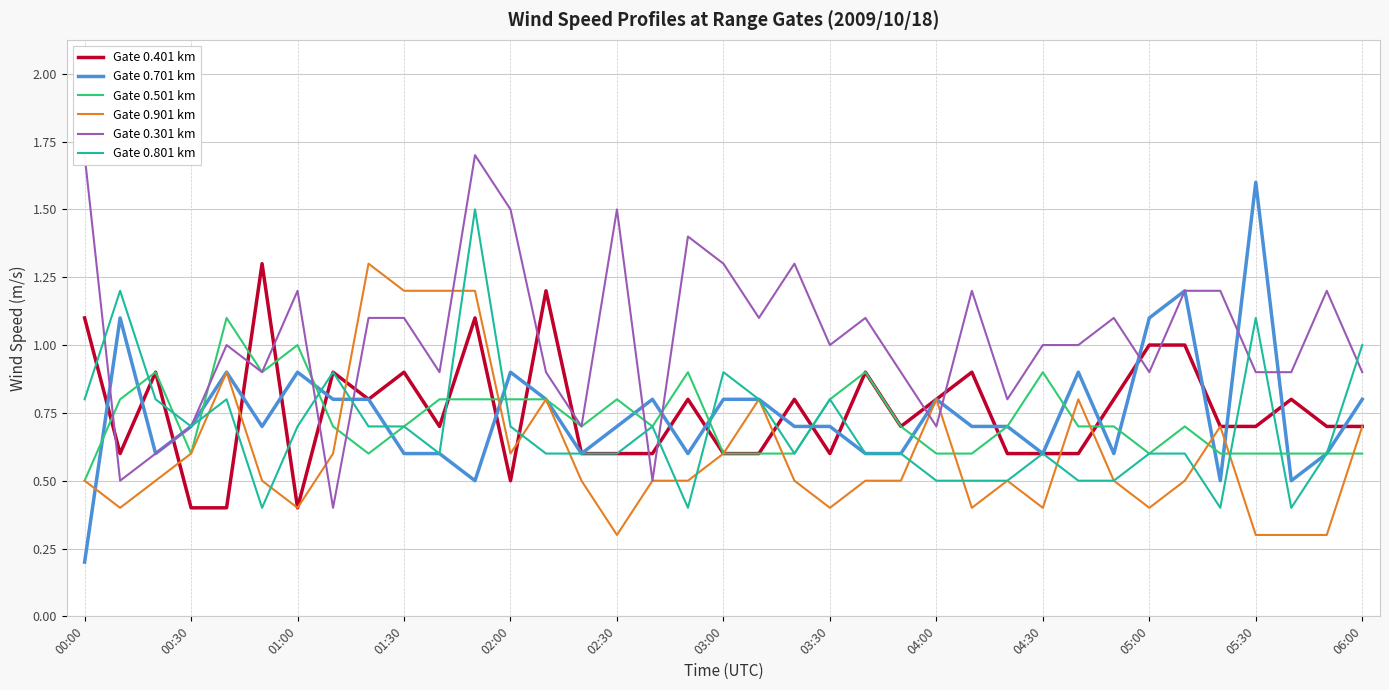

Does the chart have visible grid lines?

Yes